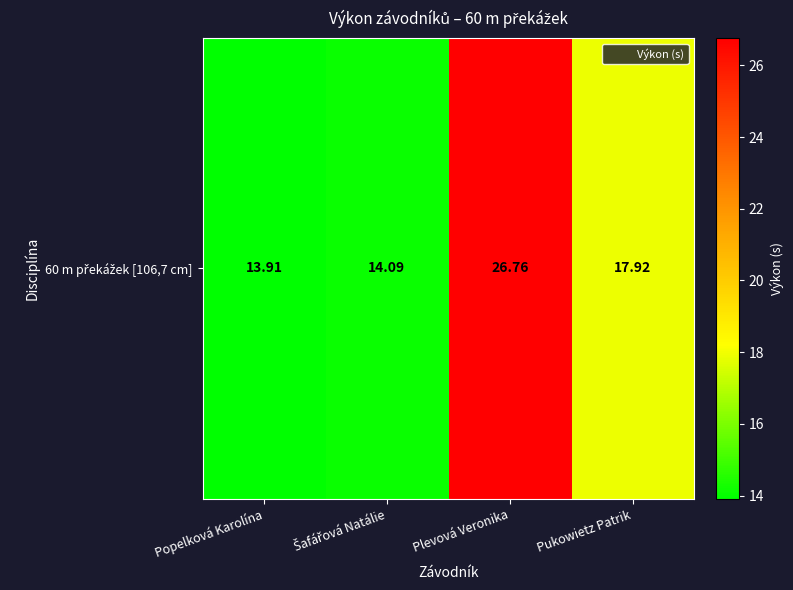

Reading left to right, transcribe all the data shown in this chart.

13.9	14.1	26.8	17.9